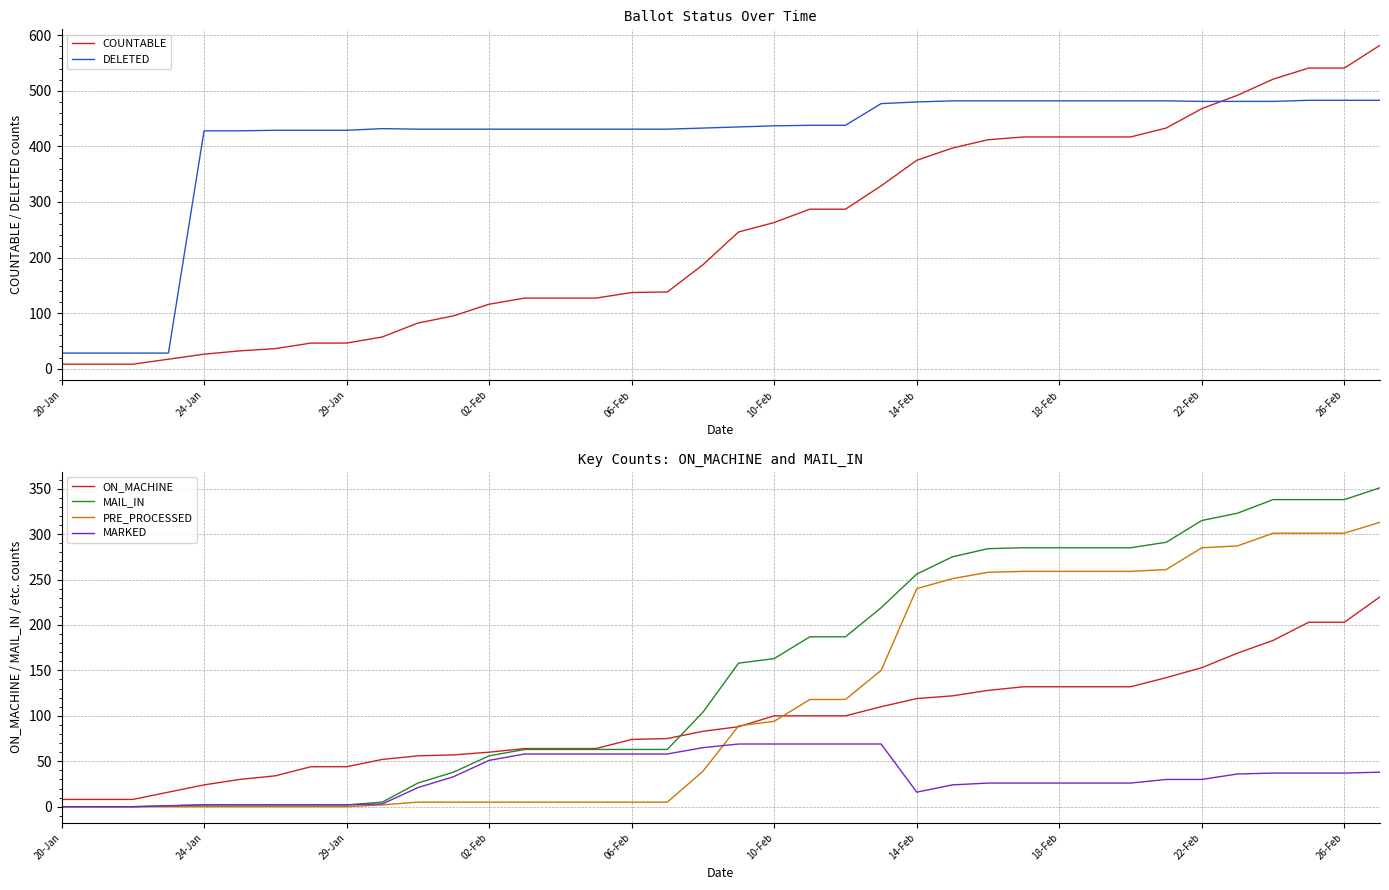

What is the maximum value for MARKED?

69